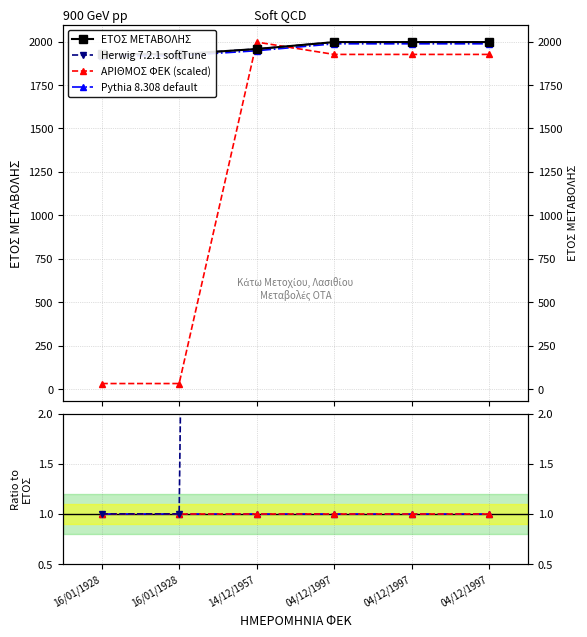

At which label does Herwig 7.2.1 softTune reach its peak?

04/12/1997